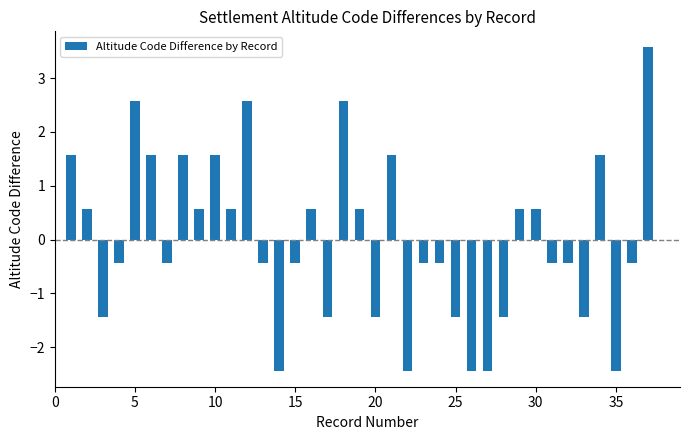

What is the difference between the maximum and minimum values?

6.0